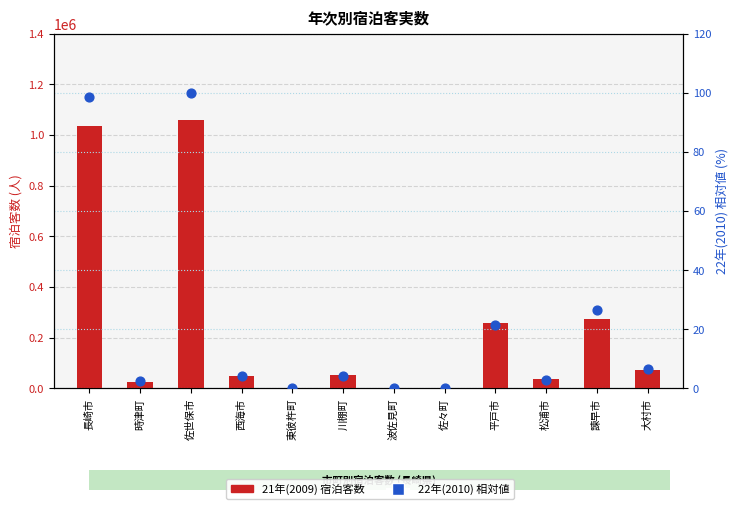

What are all the series names shown in the legend?

21年(2009) 宿泊客数, 22年(2010) 比率